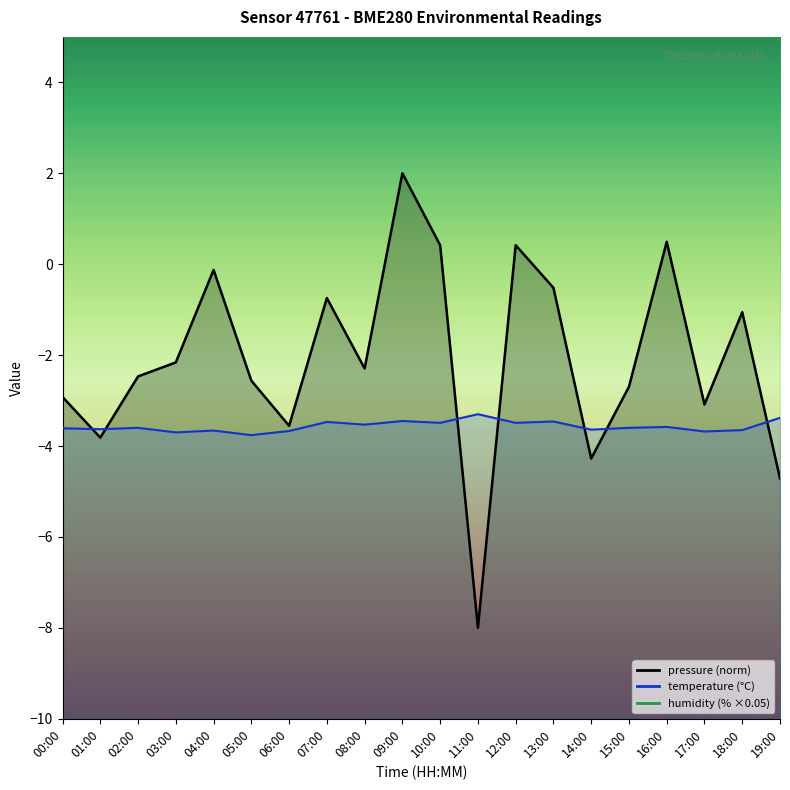

Which series has the widest spread of values?

pressure